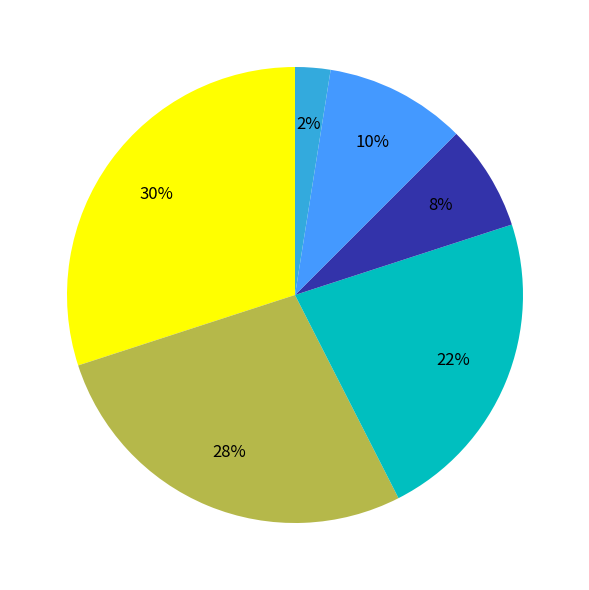

To the nearest percent, what is the average slice percentage?

17%